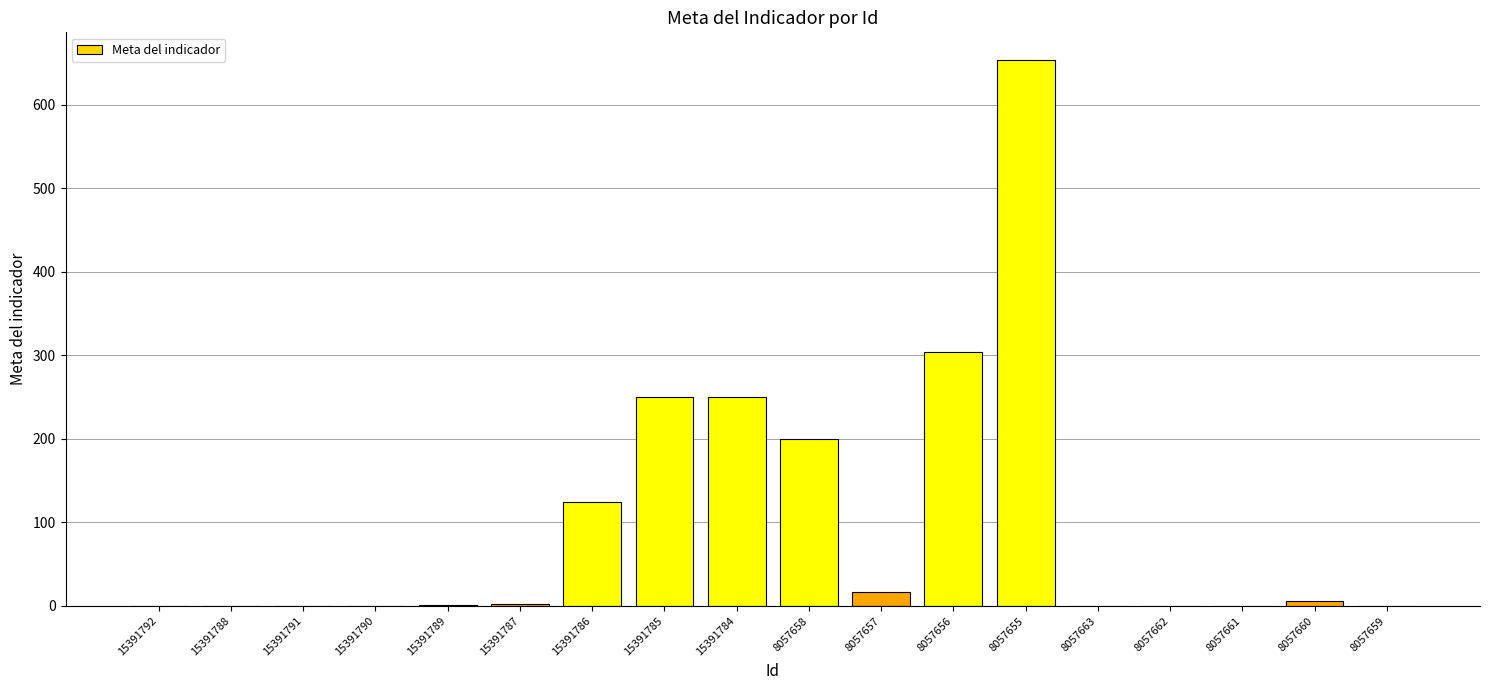

What is the greatest value displayed?

653.7